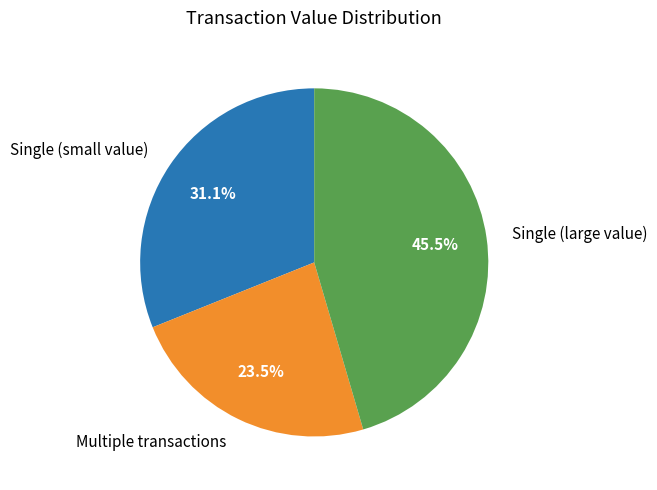

Does Multiple transactions represent more than half of the total?

No